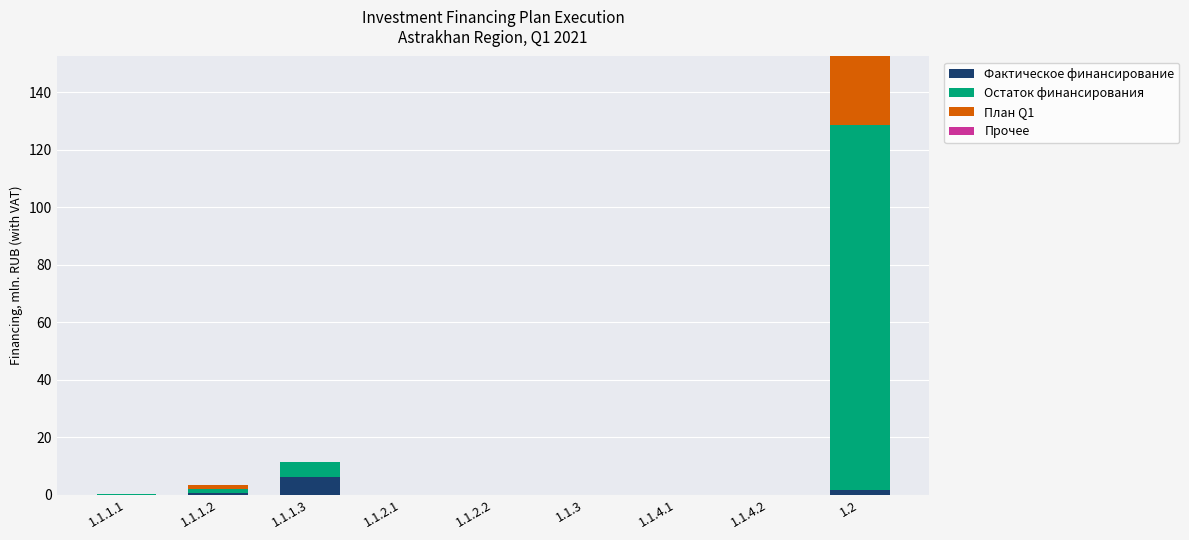

What is the maximum value for Фактическое финансирование?

6.3